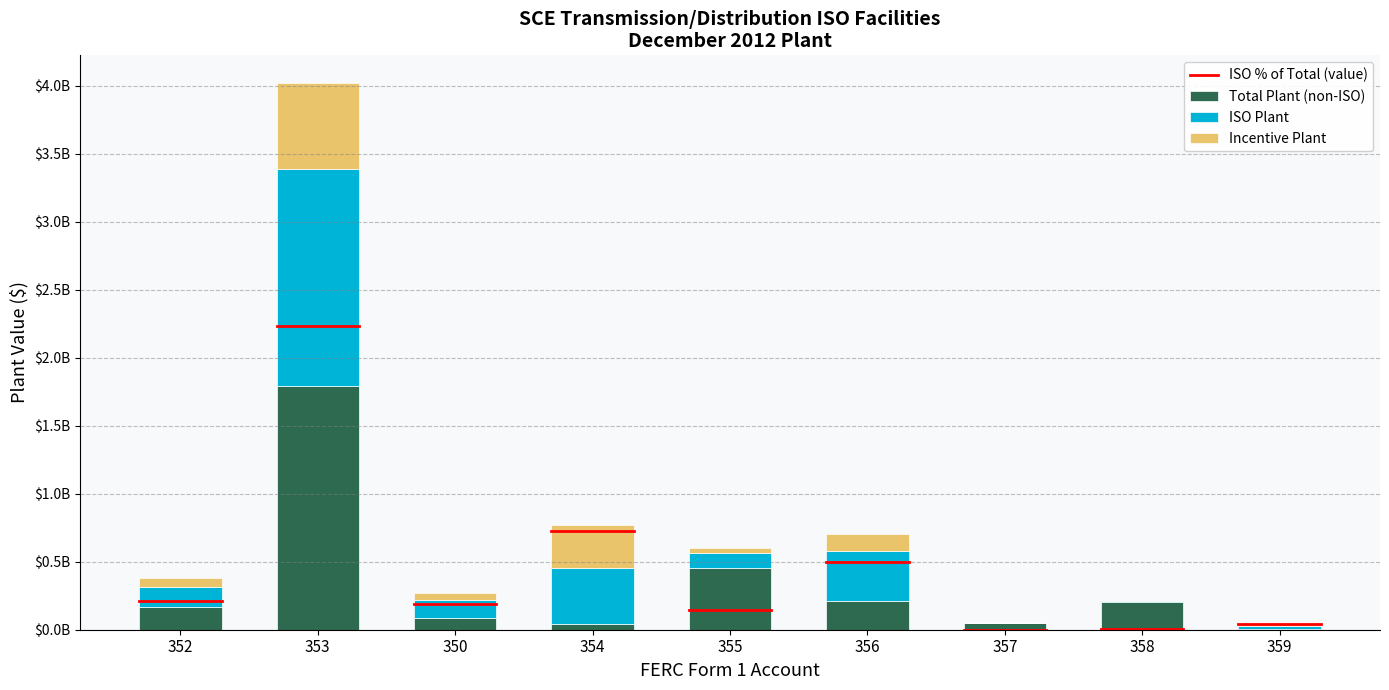

Does the chart contain stacked bars?

Yes